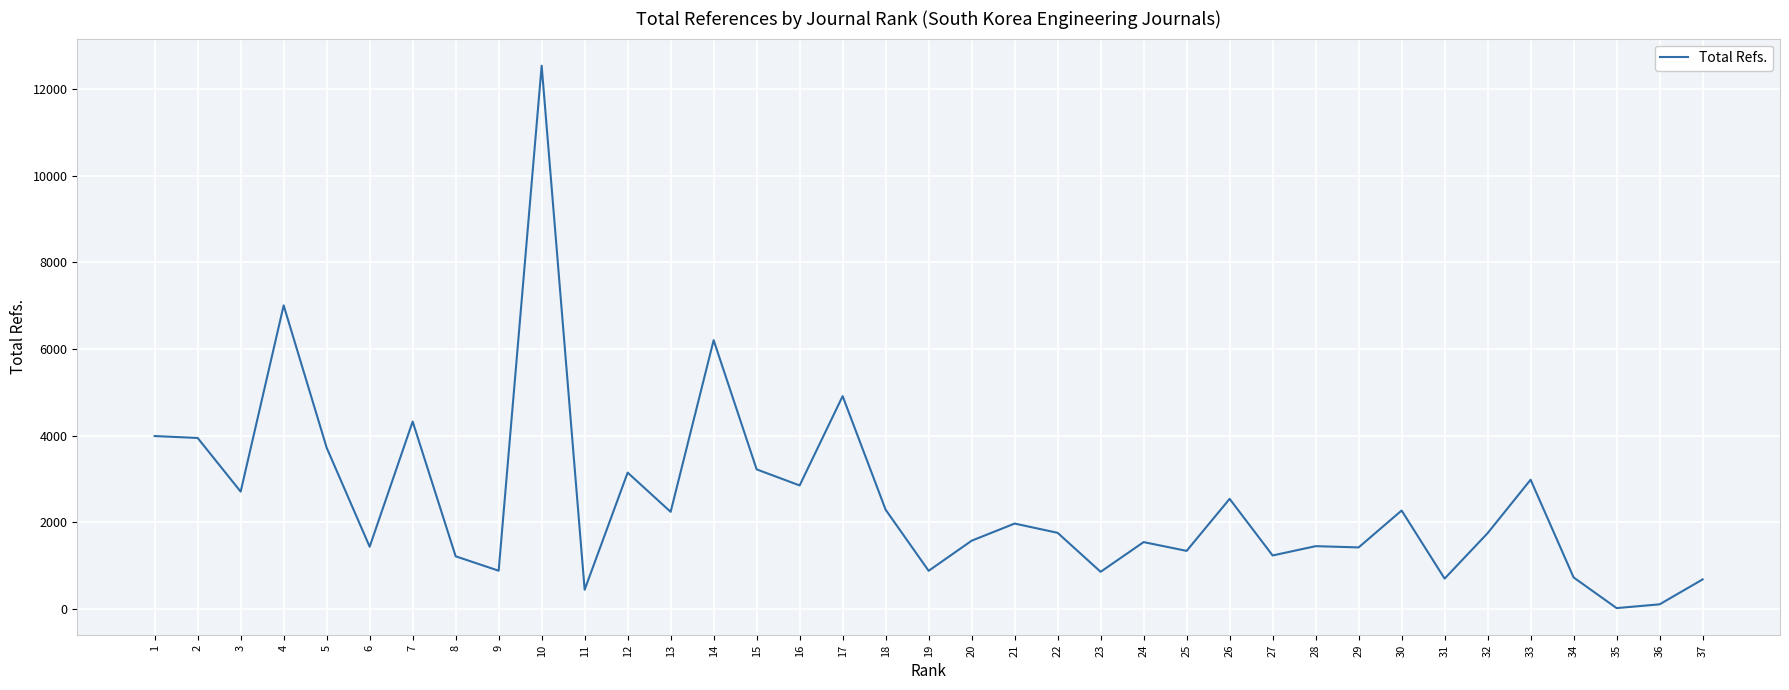

What is the difference between the maximum and minimum values?

12523